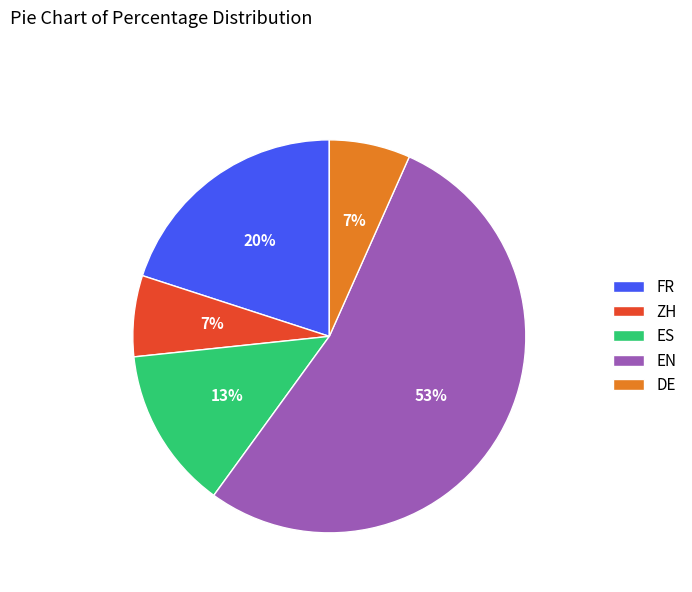

What is the majority slice?

EN